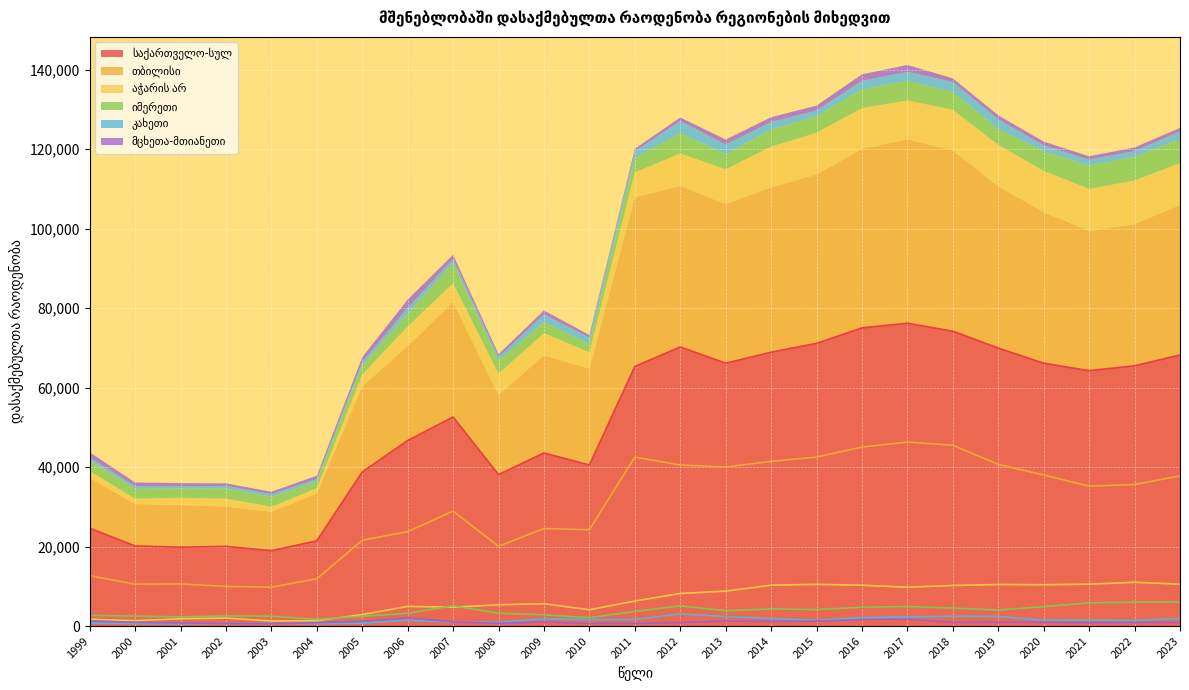

The value of თბილისი at 2005 is 9864. True or false?

False